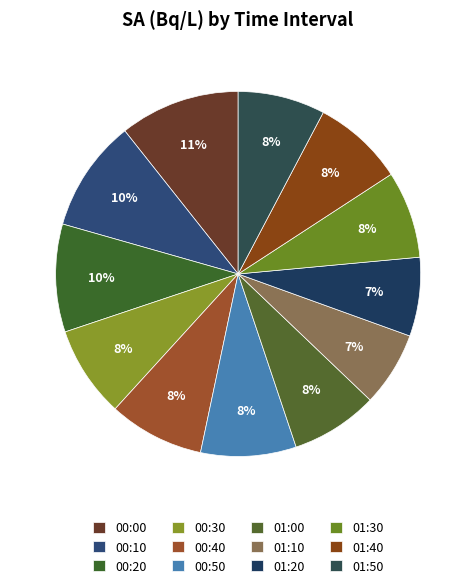

Does 01:10 represent more than half of the total?

No